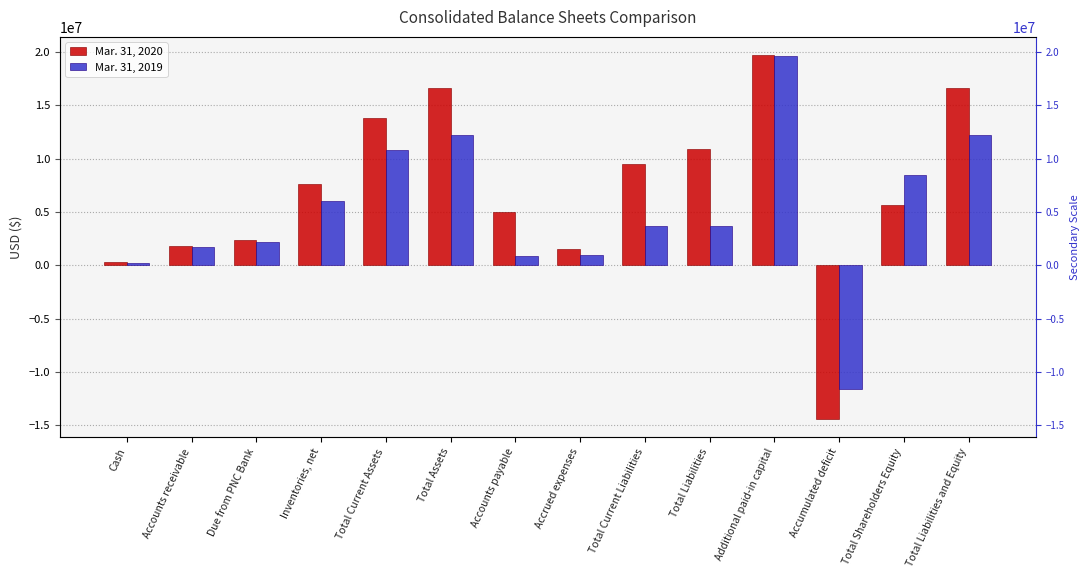

How many positive values does the Mar. 31, 2020 series have?

13